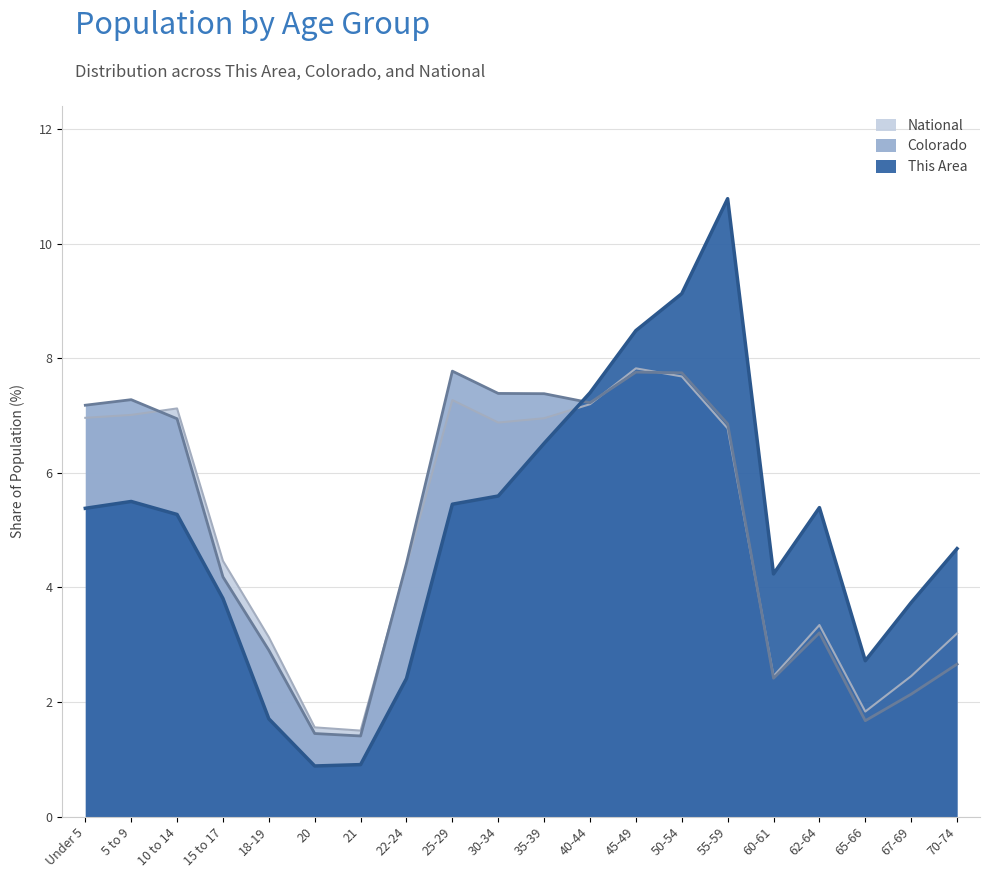

Which series ends up on top after the final intersection of National and This Area?

This Area